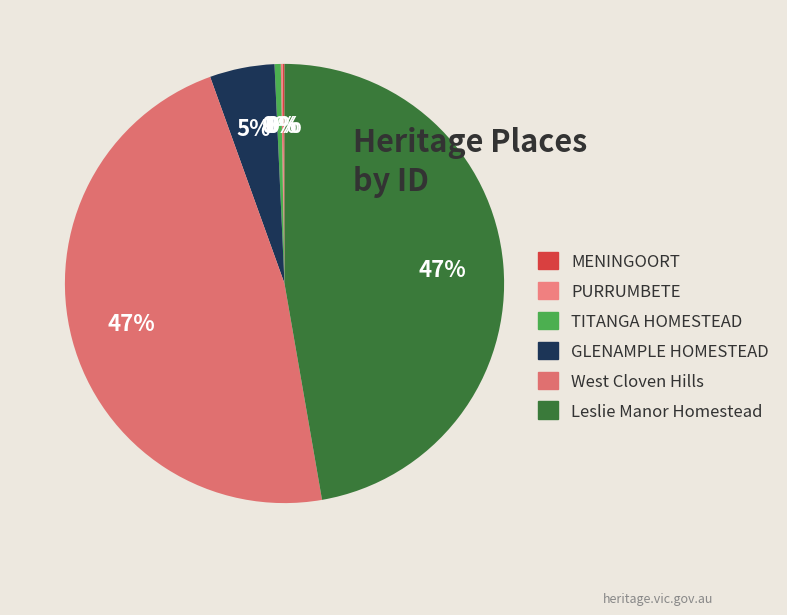

Does TITANGA HOMESTEAD account for over 50% of the chart?

No